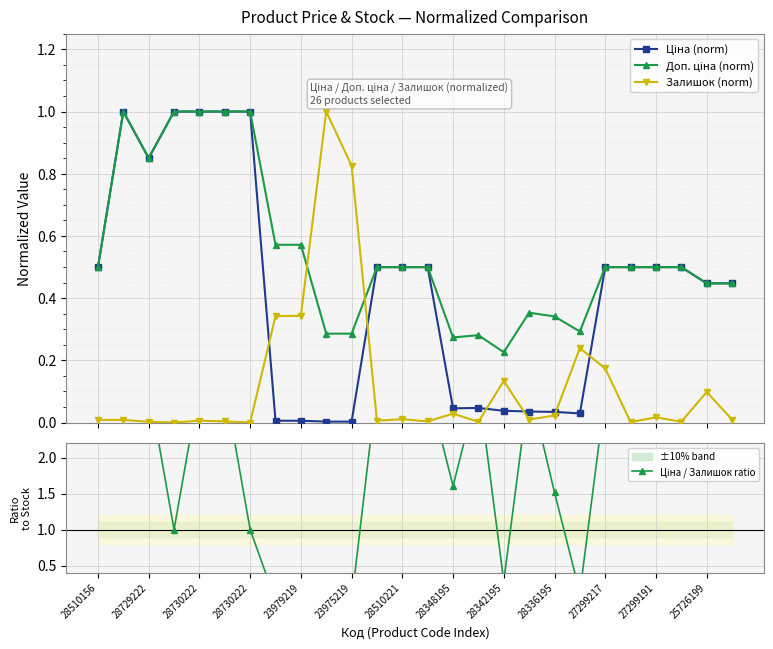

Is it true that Залишок (norm) equals 0.0 at 28348195?

True